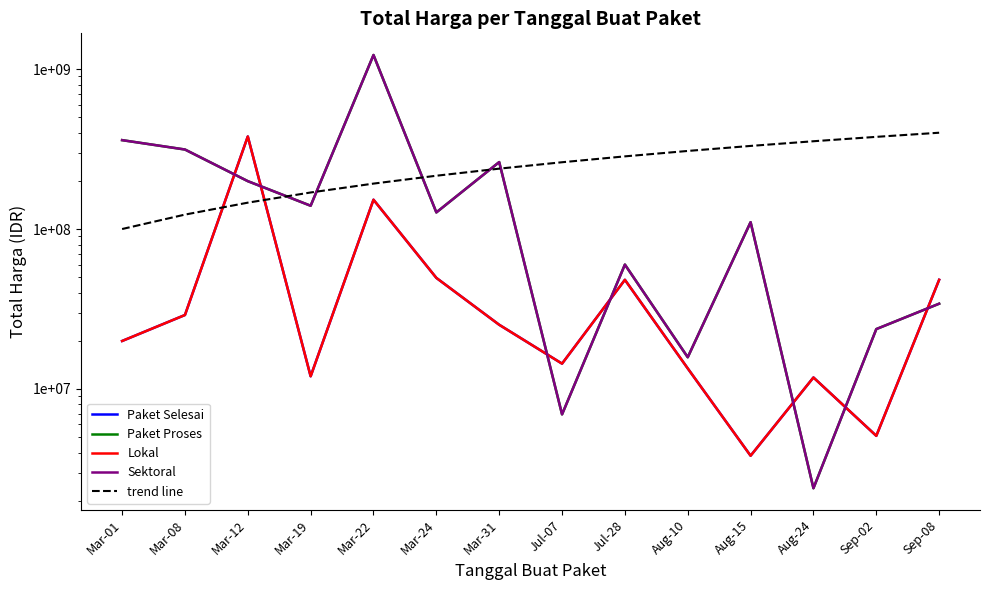

At how many categories does at least one series exceed 378785262?

3